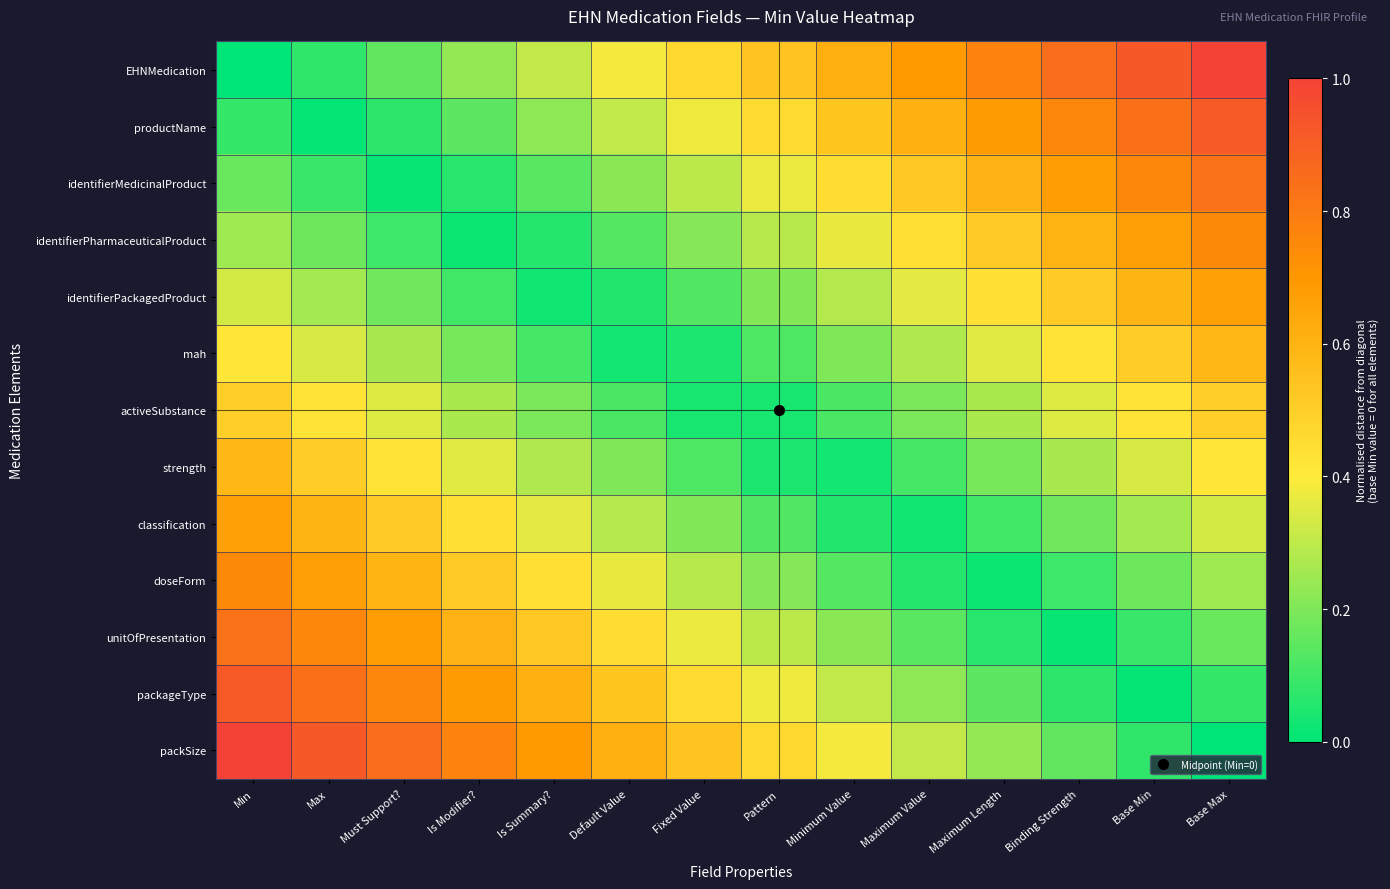

Which series has the largest range (max minus min)?

EHNMedication